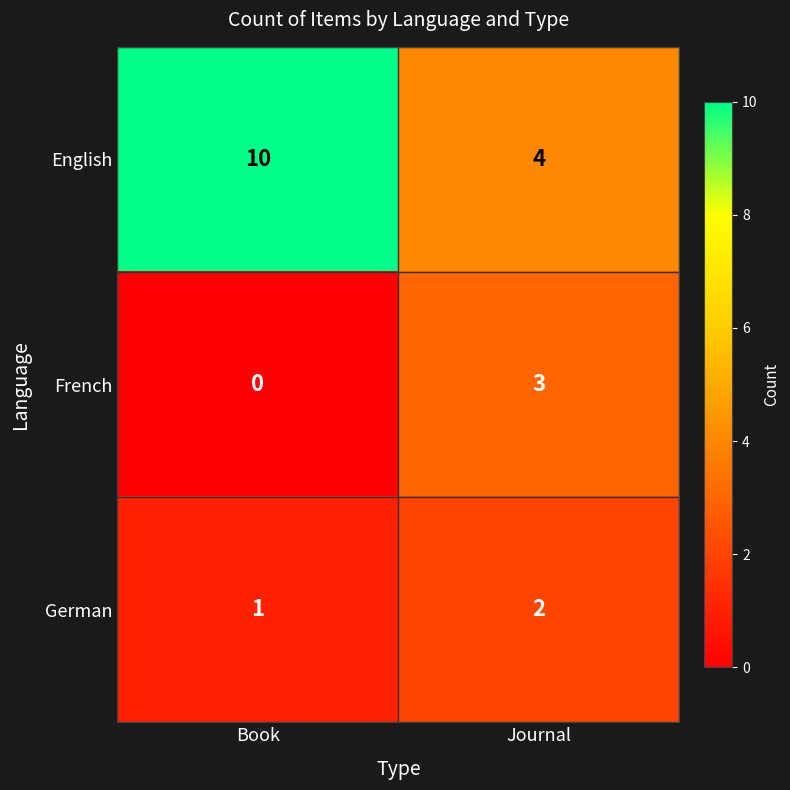

Reading left to right, what are all the values shown in this chart?

English: Book=10	Journal=4
French: Book=0	Journal=3
German: Book=1	Journal=2